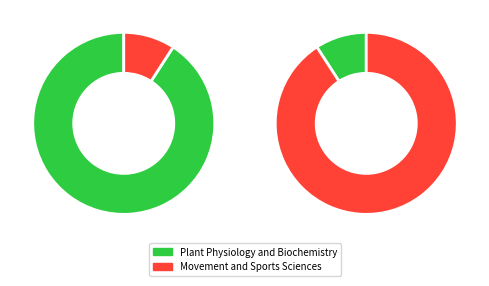

How many segments does this pie chart have?

2